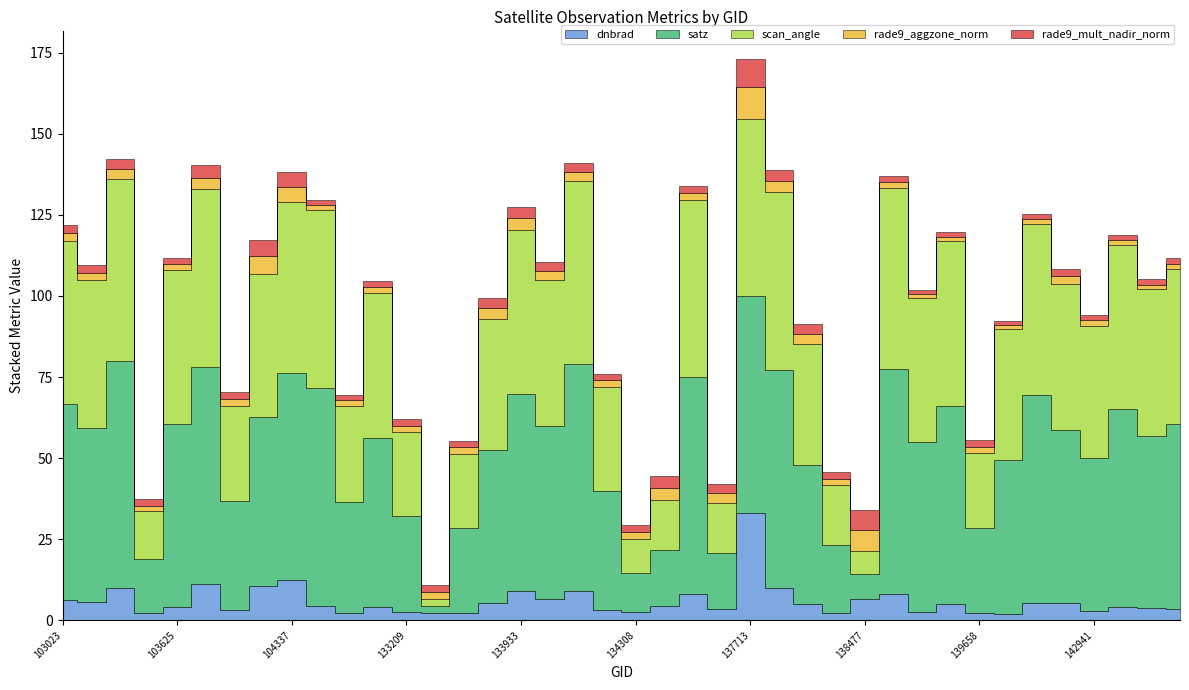

What is the difference between the maximum and minimum values in the dnbrad series?

30.9